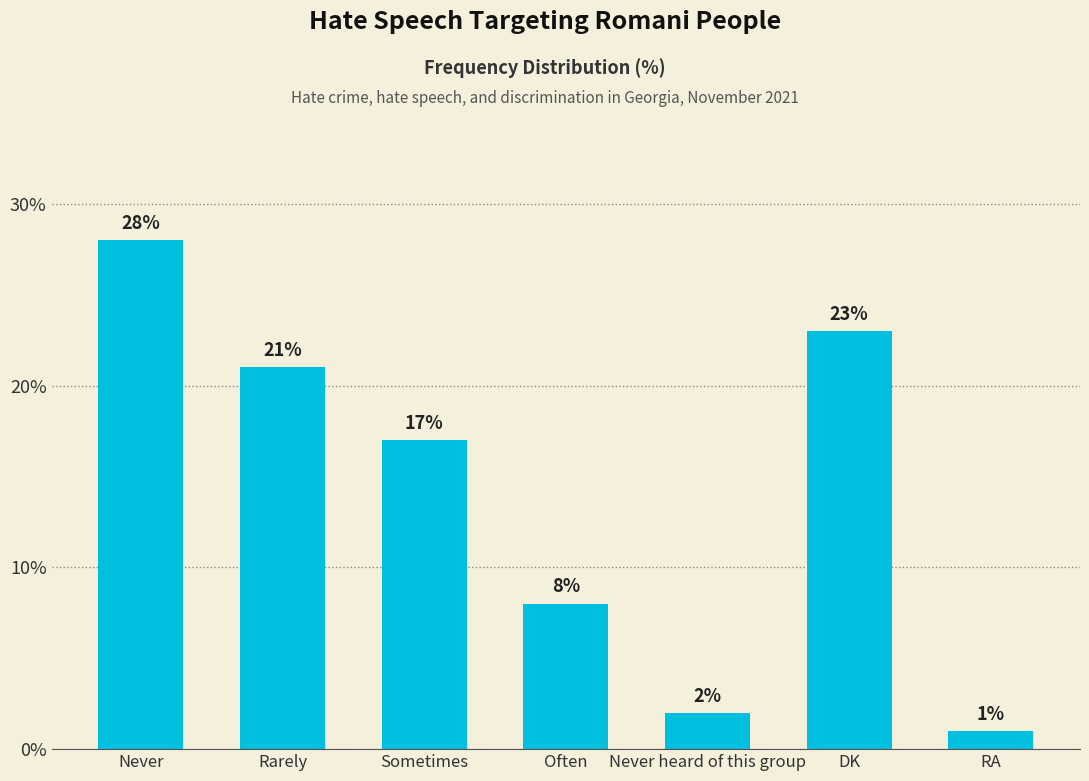

Between RA and DK, which is larger?

DK